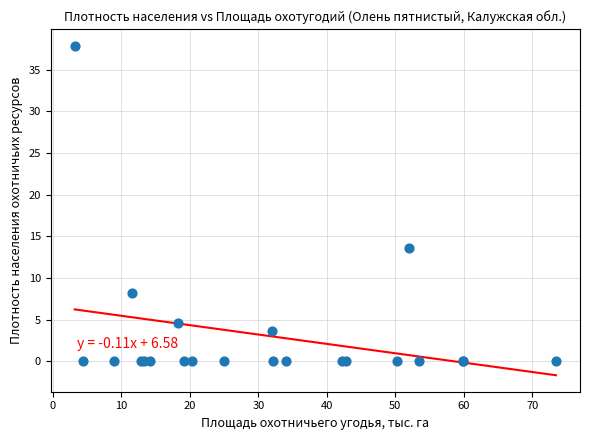

What Y value in the scatter plot is closest to 18?

13.5